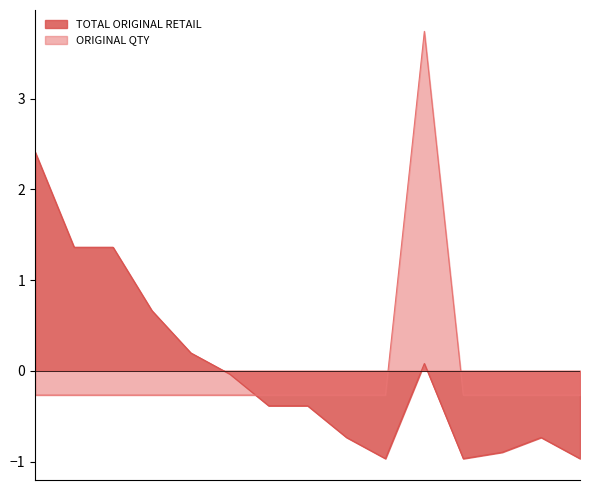

How many values in the ORIGINAL QTY series exceed 0?

1